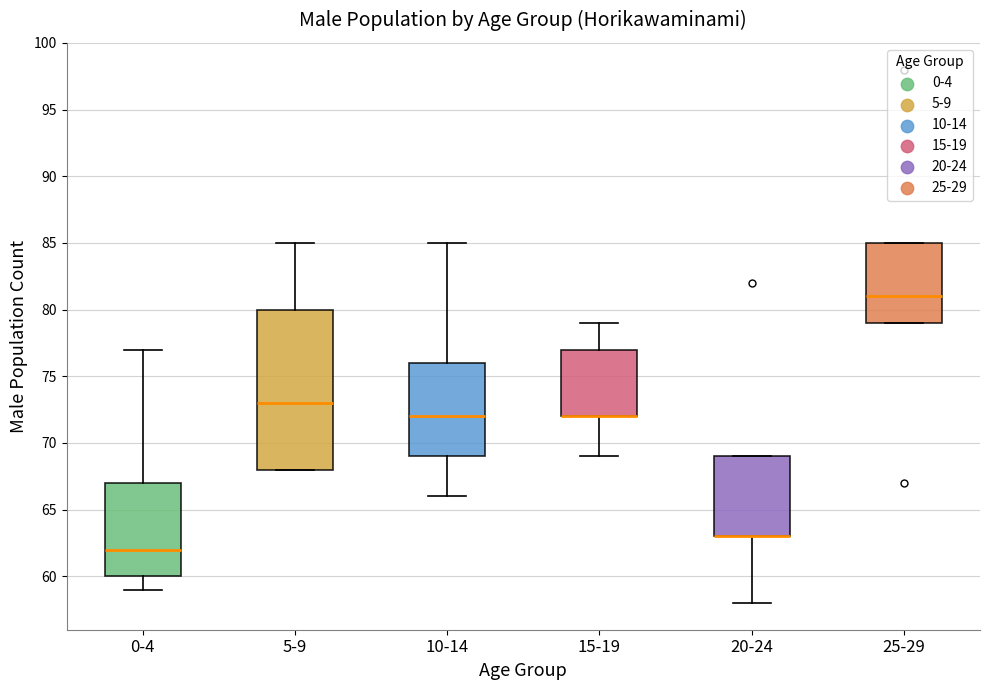

Reading left to right, transcribe this box plot: for each box, give where its median line is, the range the box spans, and where its two whiskers end, as read against the y-axis. The values are not printed on the chart, so give them approximately, as read against the axis.

0-4: median 62, box 60 to 67, whiskers 59 to 77
5-9: median 73, box 68 to 80, whiskers 68 to 85
10-14: median 72, box 69 to 76, whiskers 66 to 85
15-19: median 72 (drawn on the box's lower edge), box 72 to 77, whiskers 69 to 79
20-24: median 63 (drawn on the box's lower edge), box 63 to 69, whiskers 58 to 69
25-29: median 81, box 79 to 85, whiskers 79 to 85